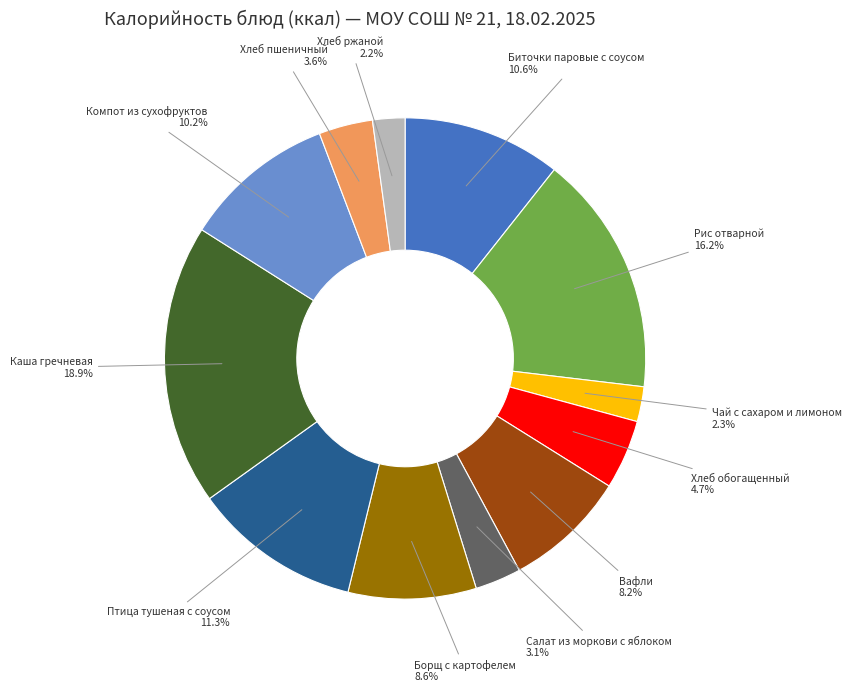

What percentage is the Чай с сахаром и лимоном slice, to the nearest percent?

2%